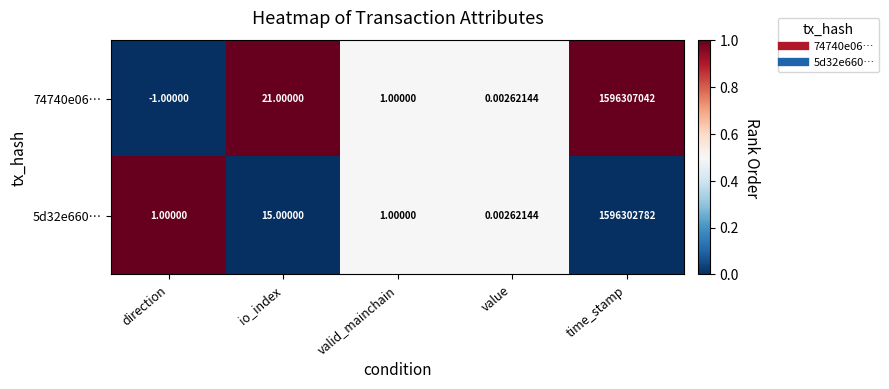

List the series in order of their overall mean, lowest first.

5d32e660…, 74740e06…